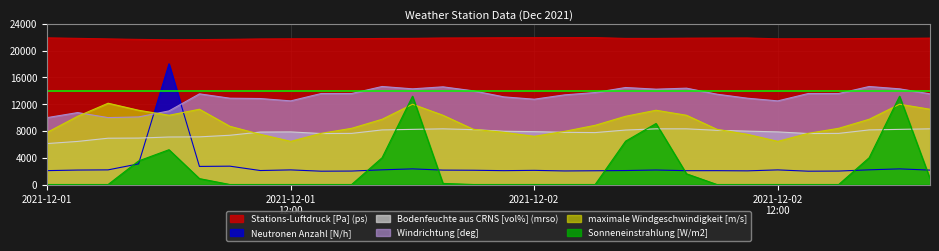

What is the label of the 19th point from the right?

2021-12-02 09:00